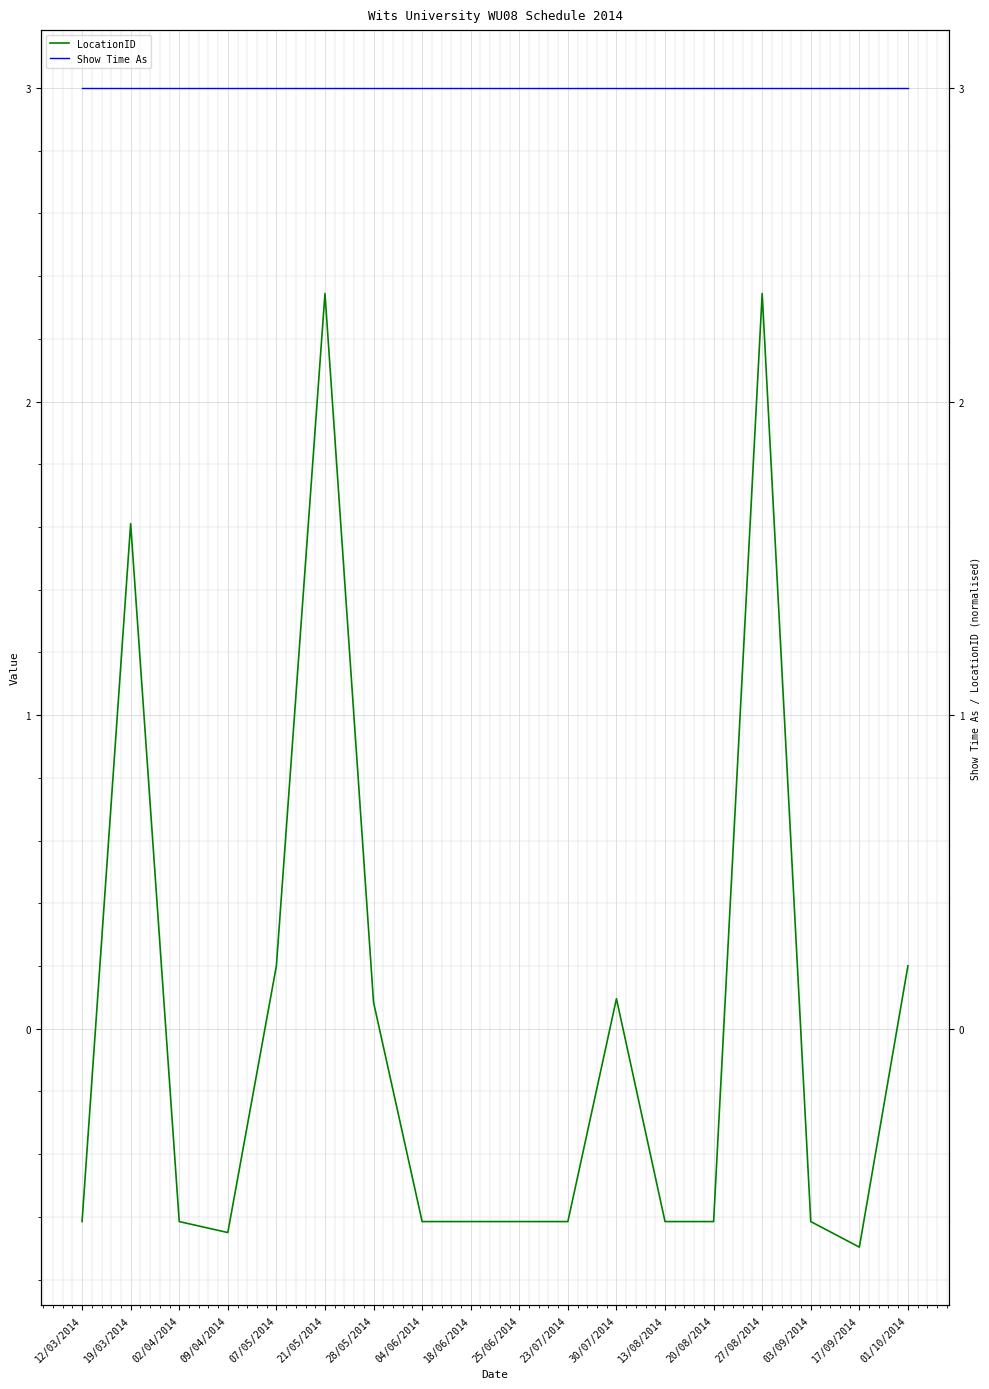

Where is the first local maximum for LocationID?

19/03/2014